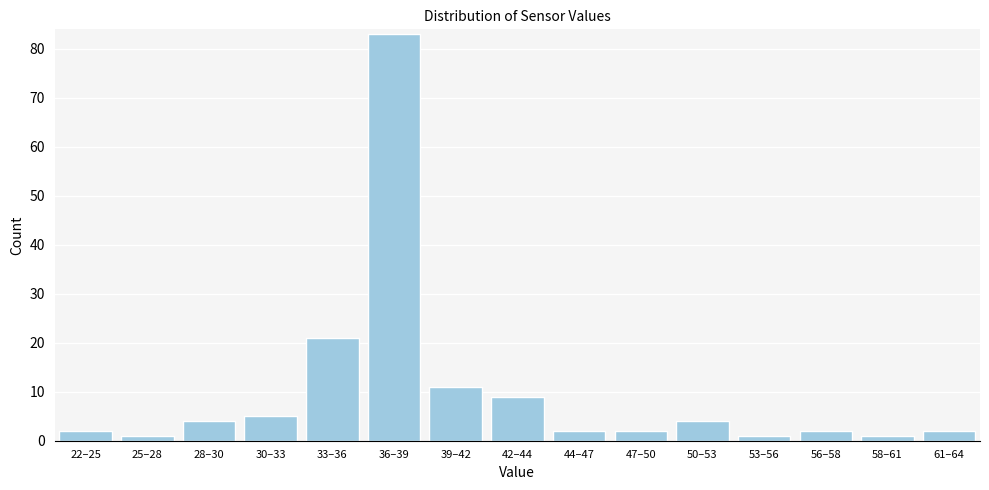

Reading left to right, list all the values displayed in this chart.

2	1	4	5	21	83	11	9	2	2	4	1	2	1	2